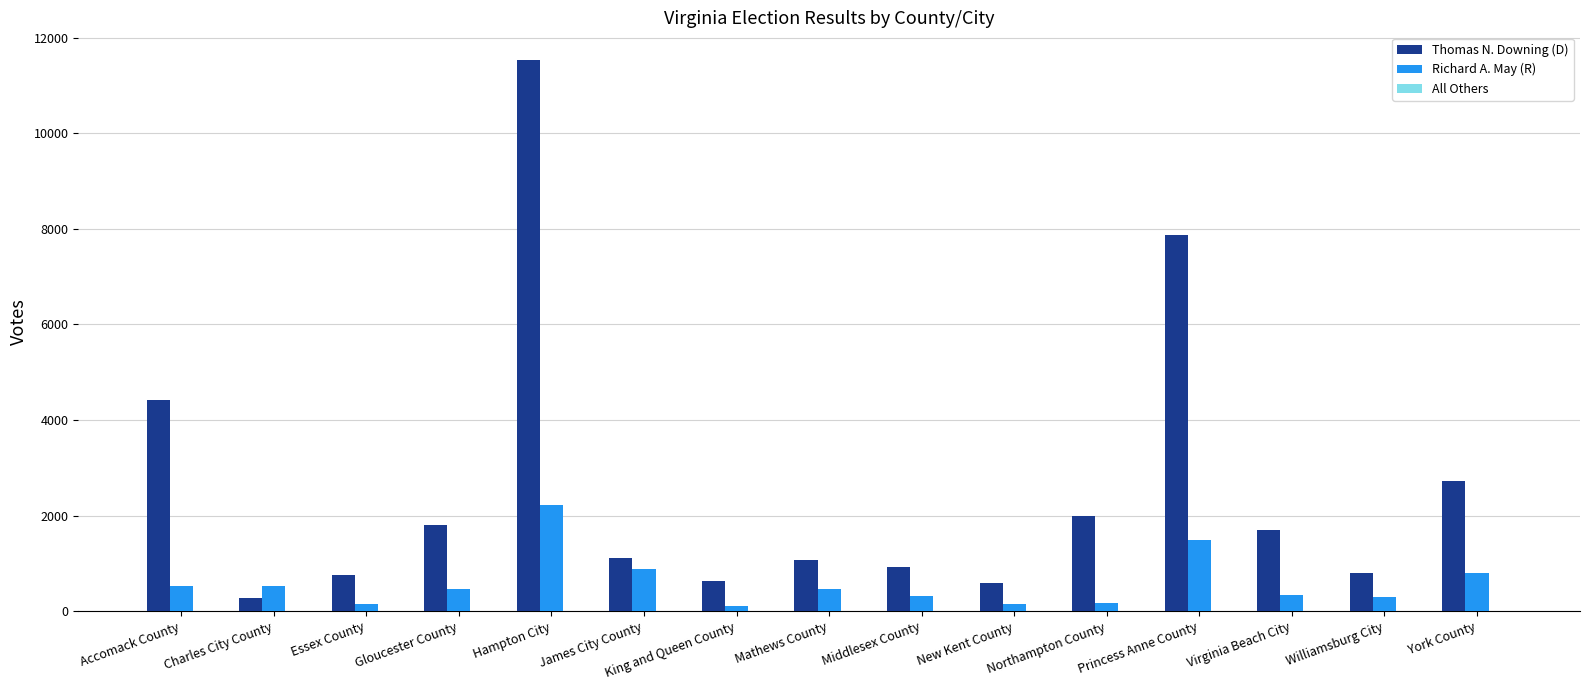

Where is Thomas N. Downing (D) nearest to the value 5903?

Accomack County